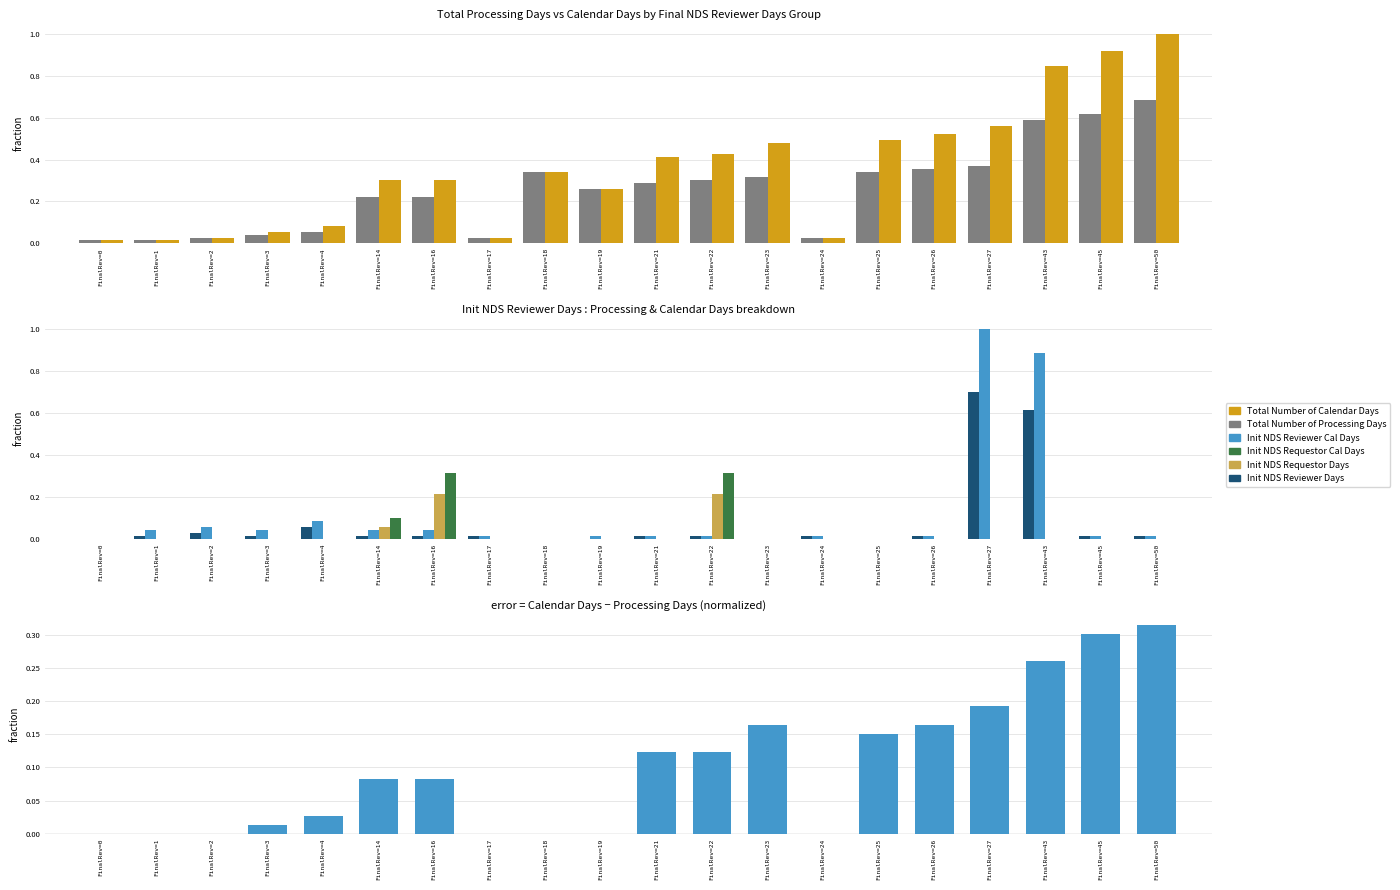

How many positive values does the Init NDS Requestor Cal Days series have?

3